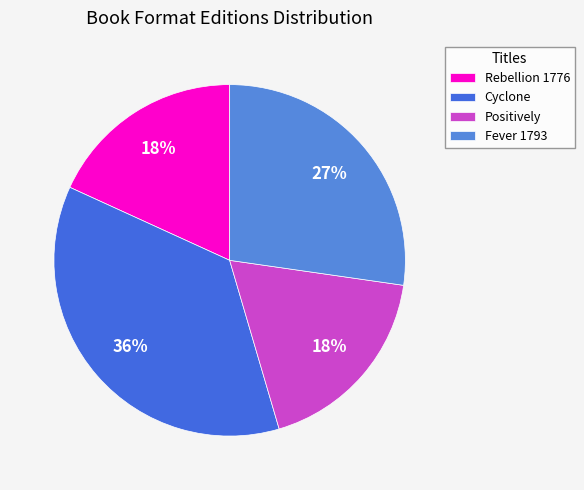

To the nearest percent, what is the difference between the largest and smallest slice percentages?

18%